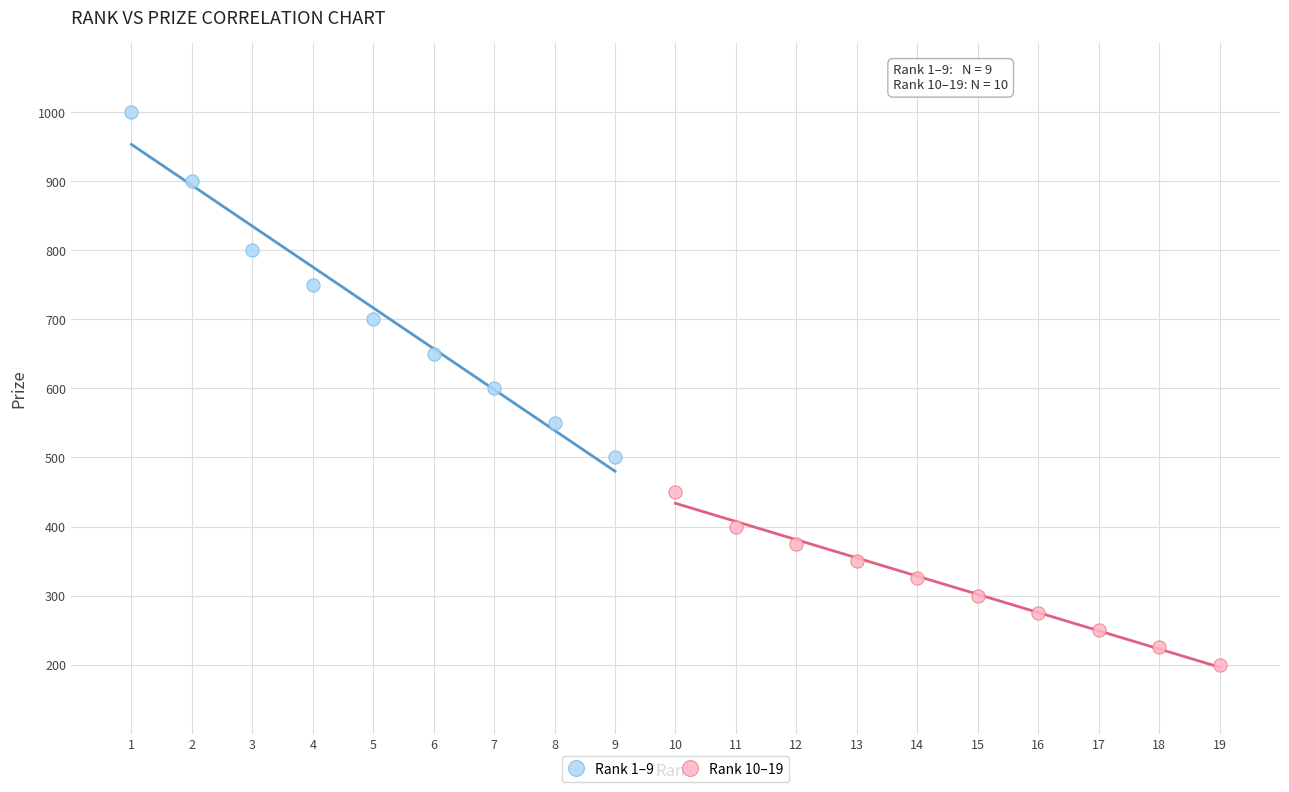

Which series reaches the maximum Y coordinate?

Rank 1–9